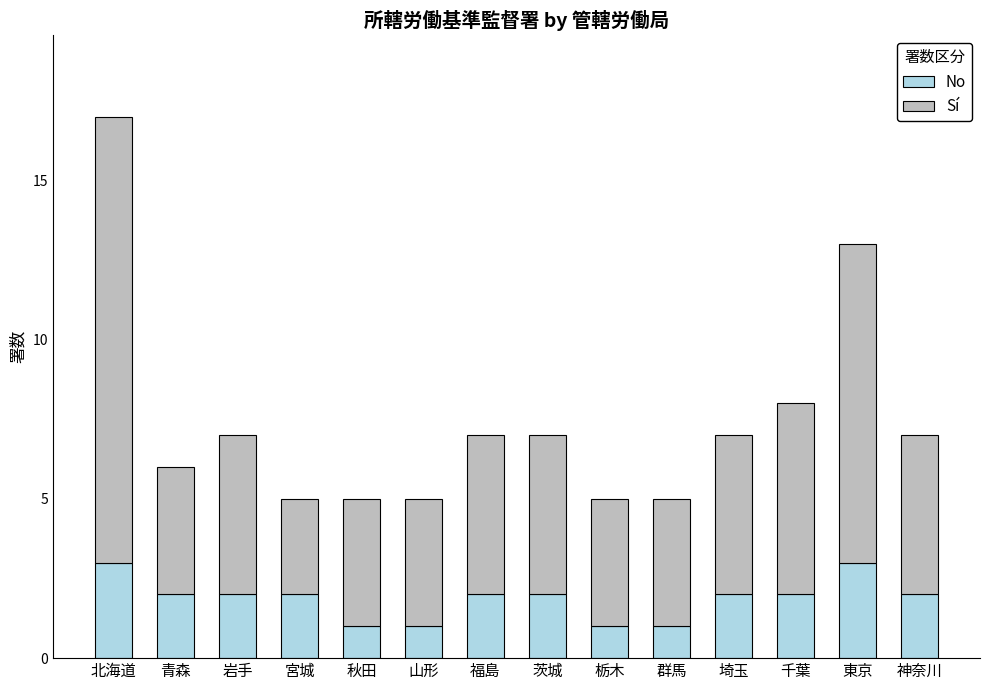

At which label does No first exceed 2?

北海道